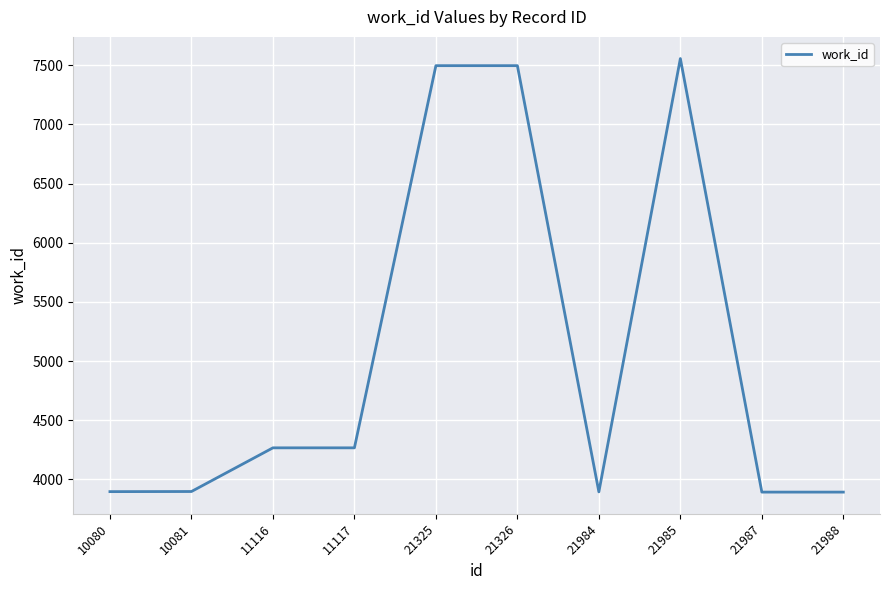

Between 21987 and 11117, which is larger?

11117